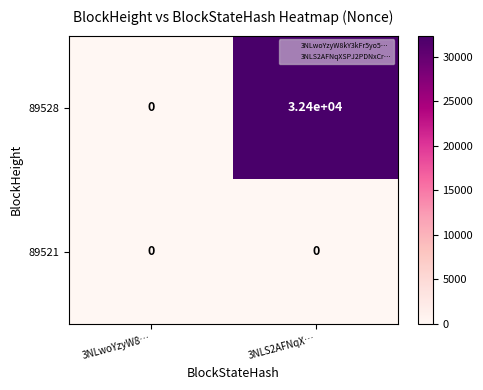

How many series are shown in this chart?

2